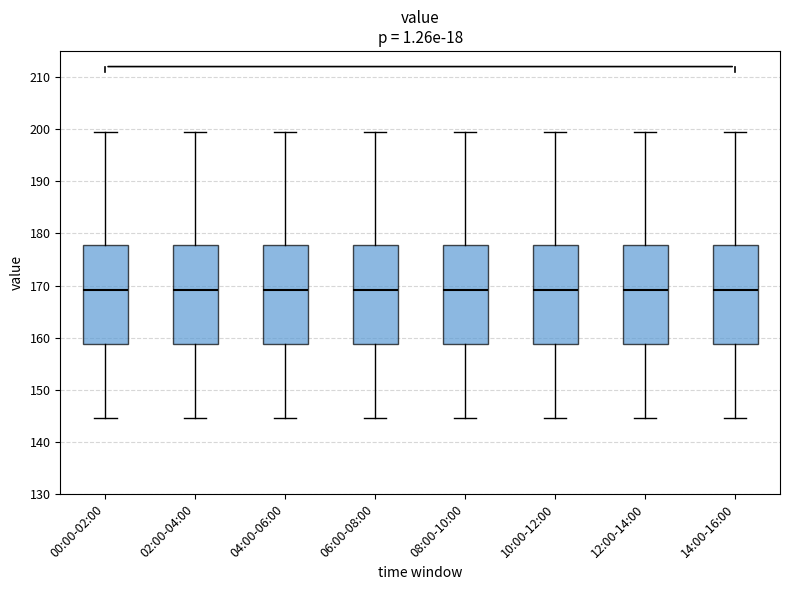

Reading left to right, transcribe this box plot: for each box, give where its median line is, the range the box spans, and where its two whiskers end, as read against the y-axis. The values are not printed on the chart, so give them approximately, as read against the axis.

00:00-02:00: median 169, box 159 to 178, whiskers 145 to 200
02:00-04:00: median 169, box 159 to 178, whiskers 145 to 200
04:00-06:00: median 169, box 159 to 178, whiskers 145 to 200
06:00-08:00: median 169, box 159 to 178, whiskers 145 to 200
08:00-10:00: median 169, box 159 to 178, whiskers 145 to 200
10:00-12:00: median 169, box 159 to 178, whiskers 145 to 200
12:00-14:00: median 169, box 159 to 178, whiskers 145 to 200
14:00-16:00: median 169, box 159 to 178, whiskers 145 to 200